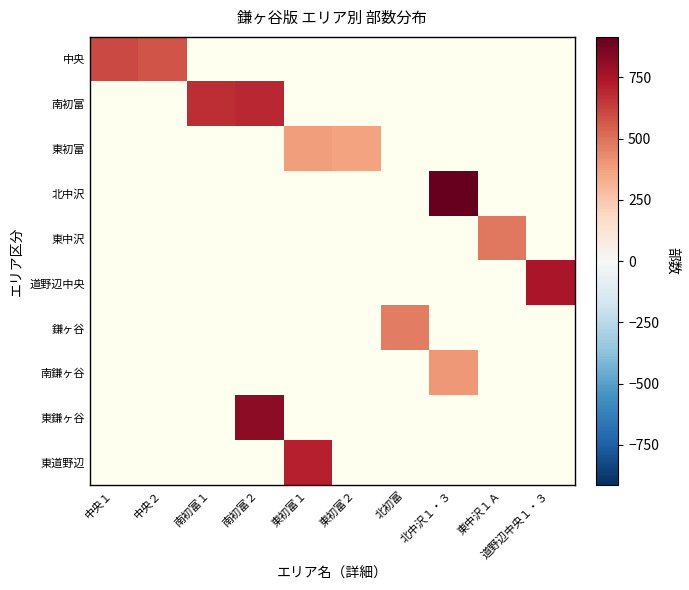

Is the value of 東中沢 at 中央１ greater than the value of 東道野辺 at 中央１?

No